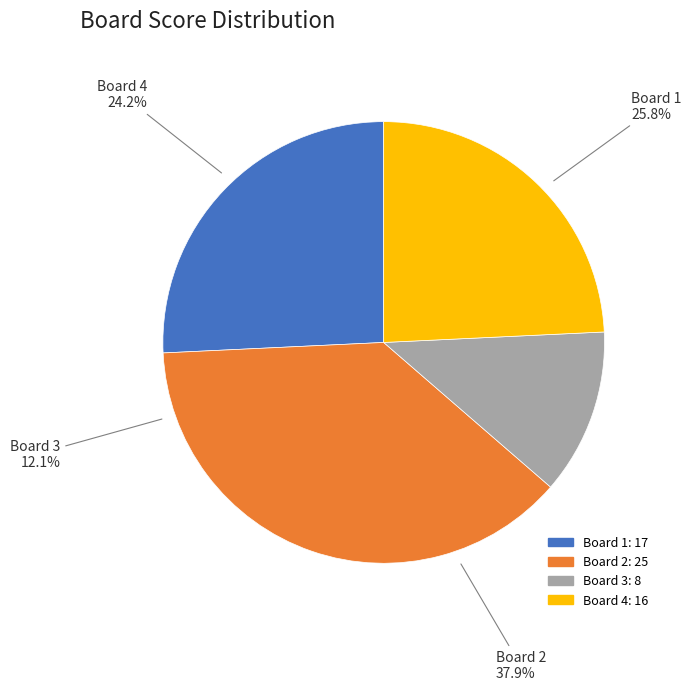

Does any single category account for the majority?

No